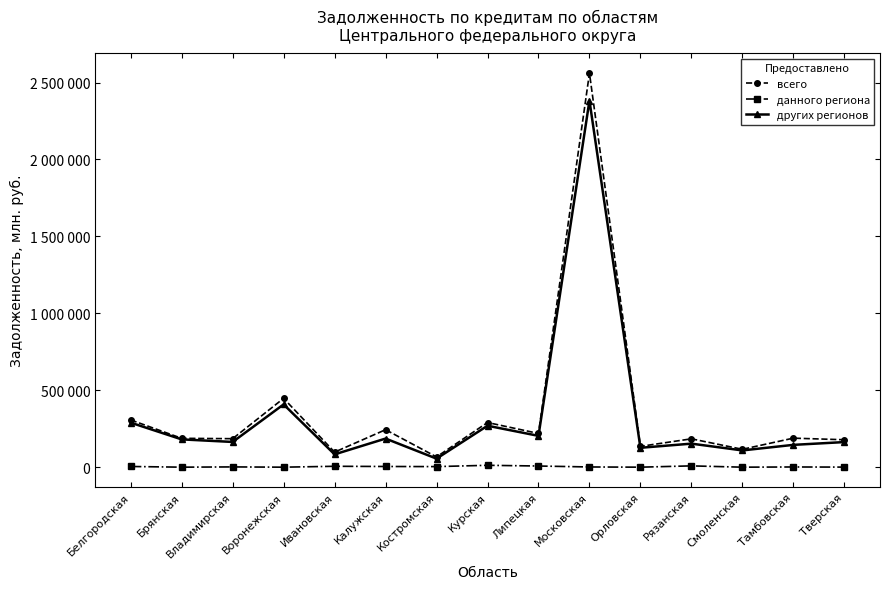

What are all the series names shown in the legend?

всего, данного региона, других регионов